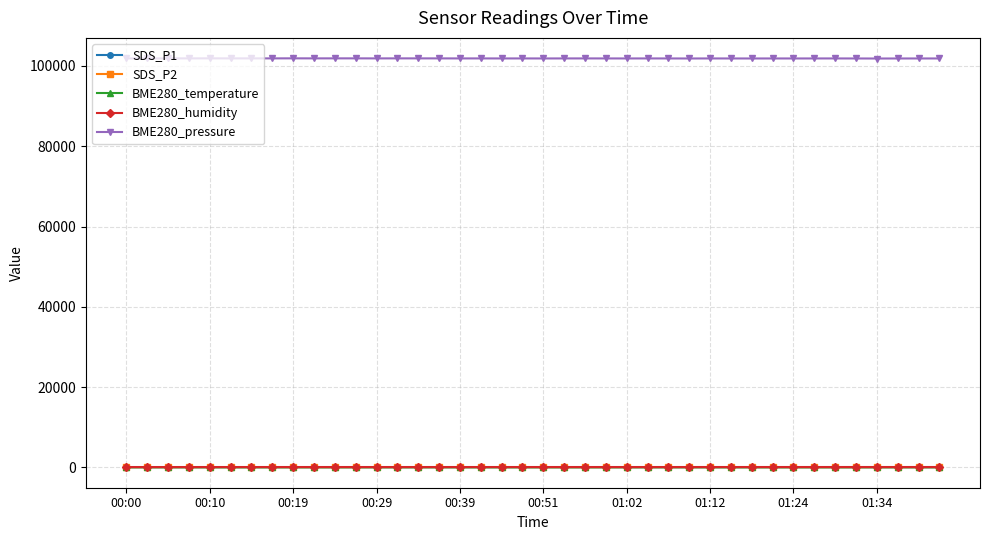

At how many categories does at least one series exceed 23202?

40